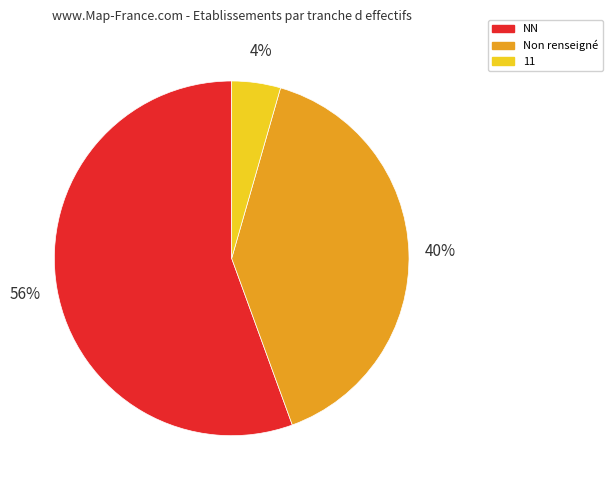

Does any single category account for the majority?

Yes